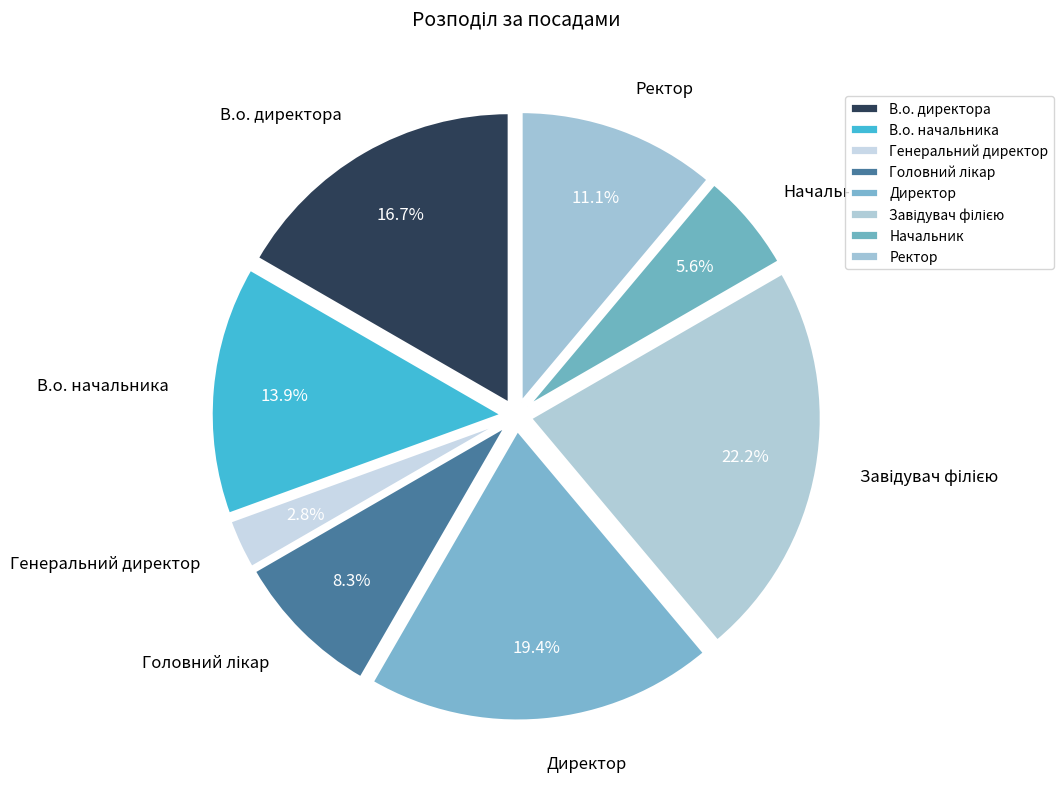

How many slices are in this pie chart?

8